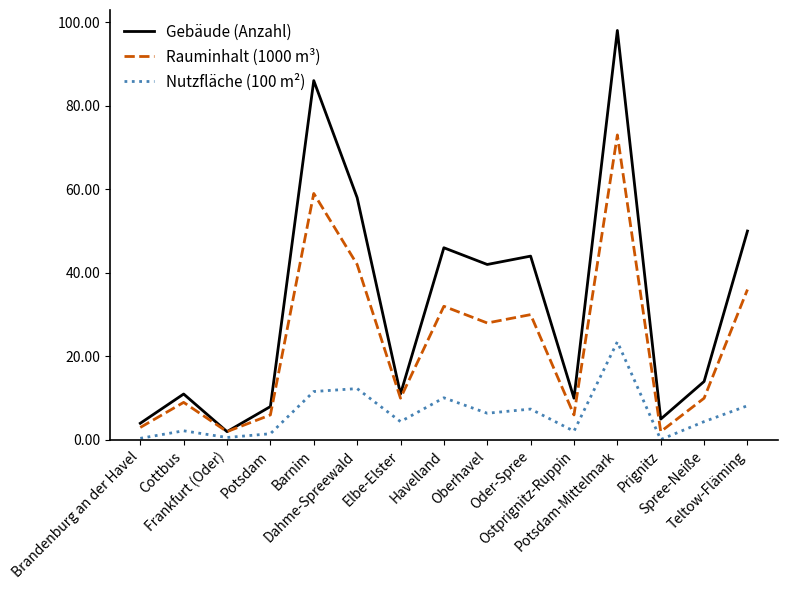

What is the lowest value of the Rauminhalt (1000 m³) series?

2.0